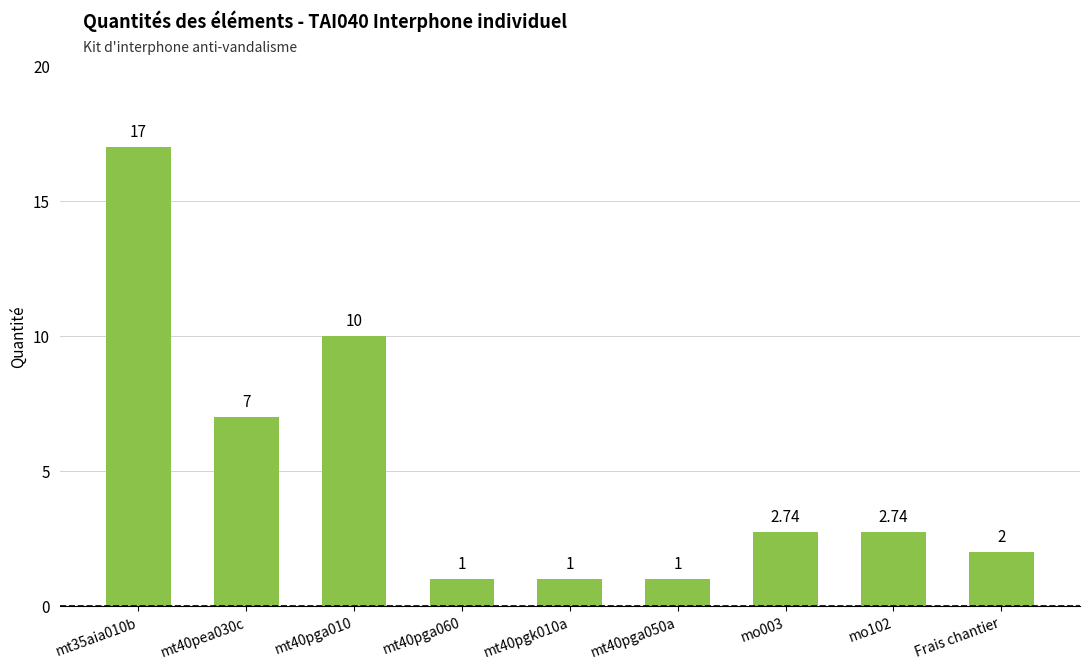

What is the sum of the values at mt35aia010b and mt40pea030c?

24.0